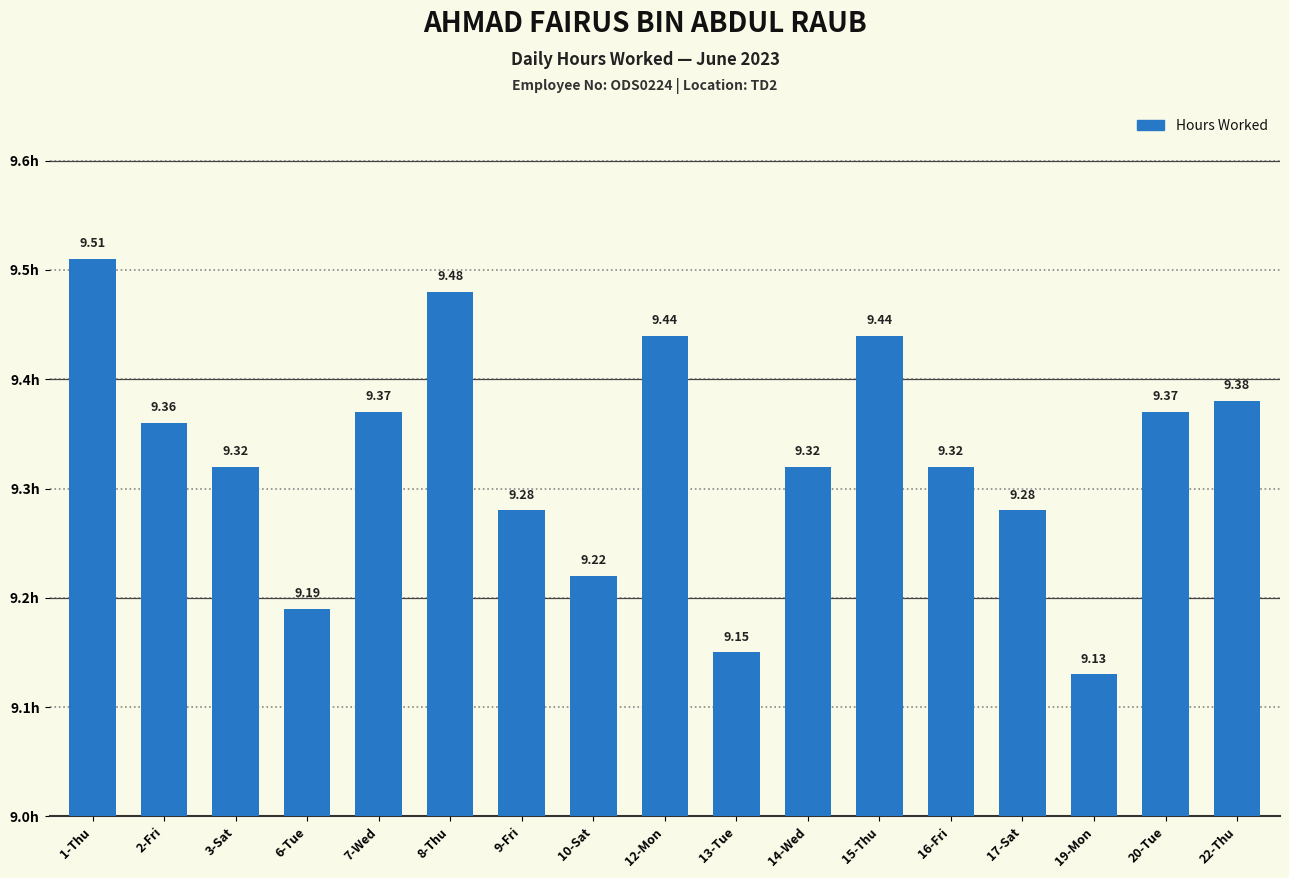

What is the sum of all values?

158.6